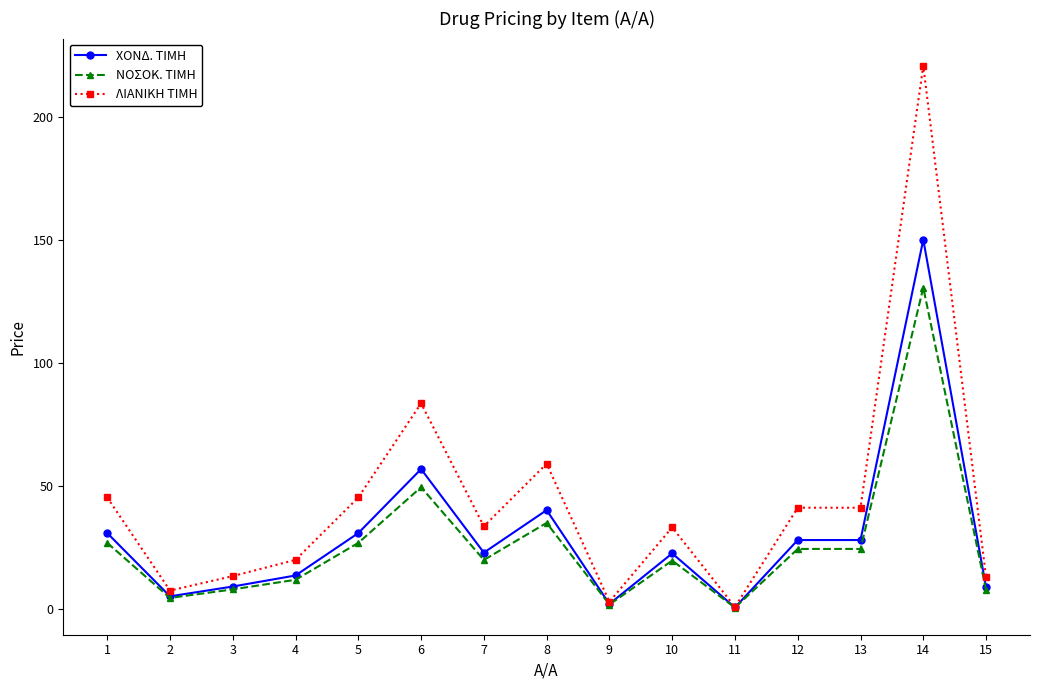

What are all the series names shown in the legend?

ΧΟΝΔ. ΤΙΜΗ, ΝΟΣΟΚ. ΤΙΜΗ, ΛΙΑΝΙΚΗ ΤΙΜΗ